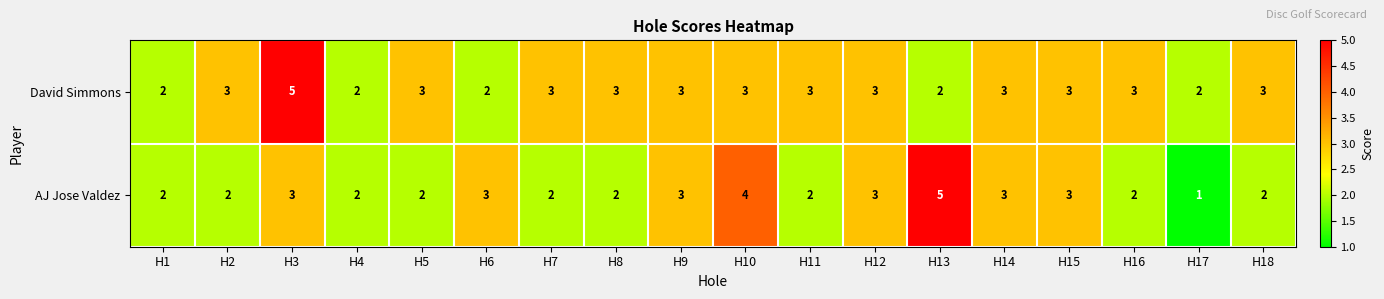

Which series has the largest range (max minus min)?

AJ Jose Valdez